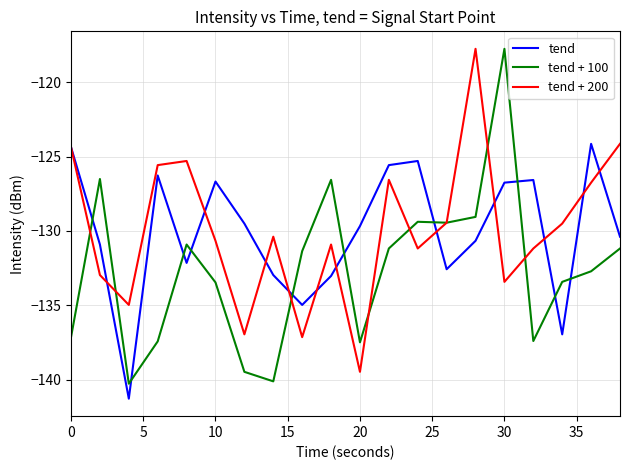

What is the maximum value for tend + 100?

-117.8